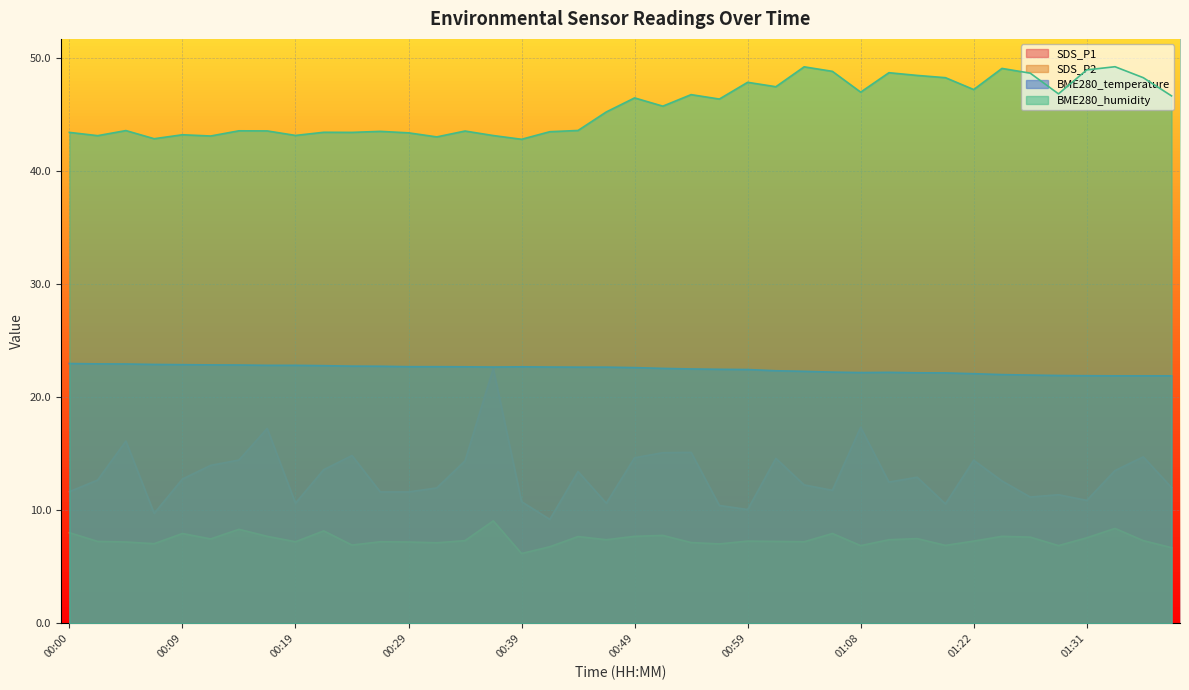

True or false: BME280_humidity has a value of 49.2 at 01:04.

True